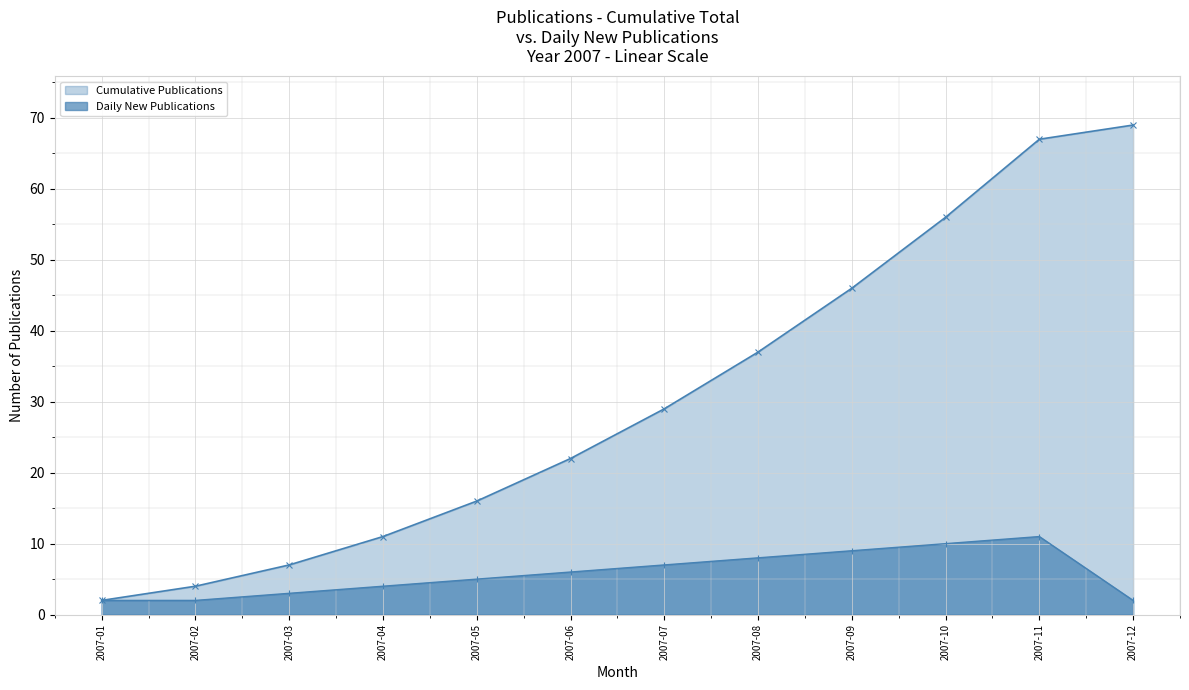

True or false: Cumulative Publications and Daily New Publications cross at least once.

False